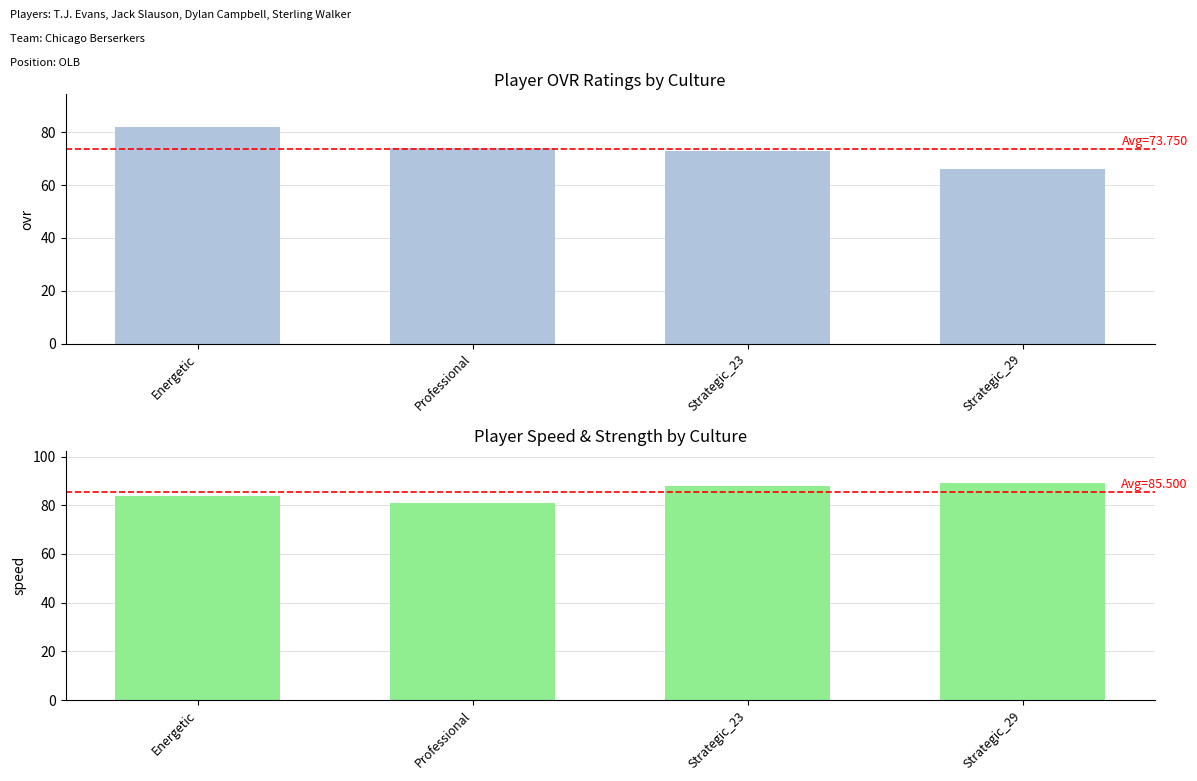

How many bars are there in total?

8